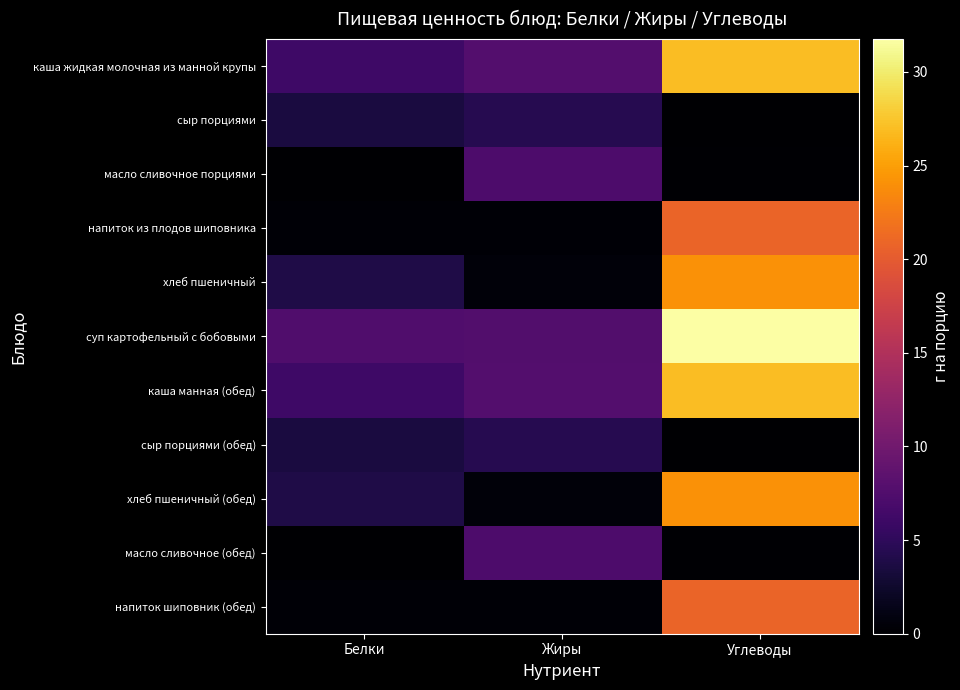

At how many categories does at least one series exceed 25?

1